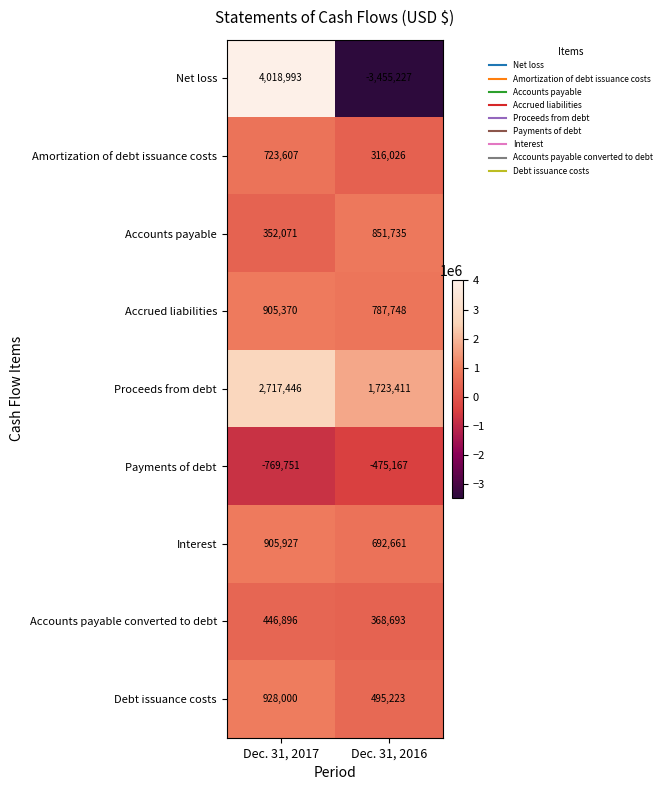

Which series has the largest total across all categories?

Proceeds from debt